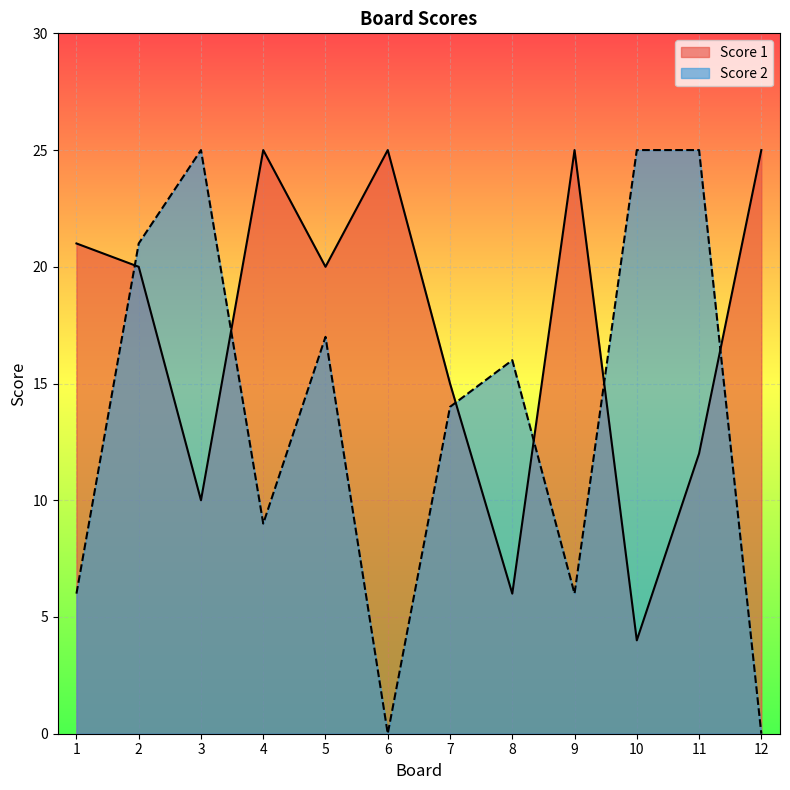

Which series has the largest range (max minus min)?

Score 2